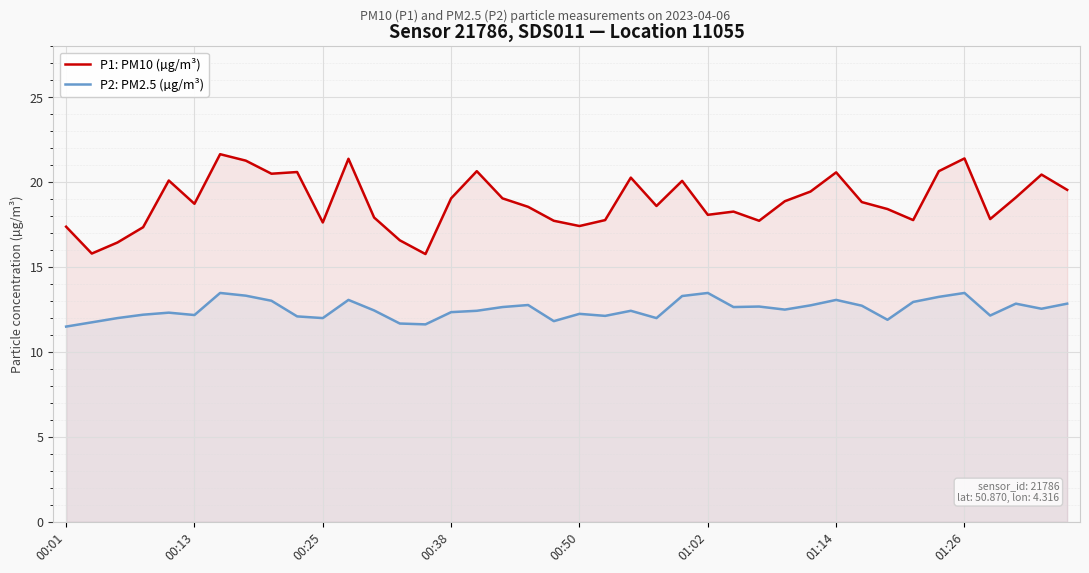

What is the smallest value displayed?

11.5